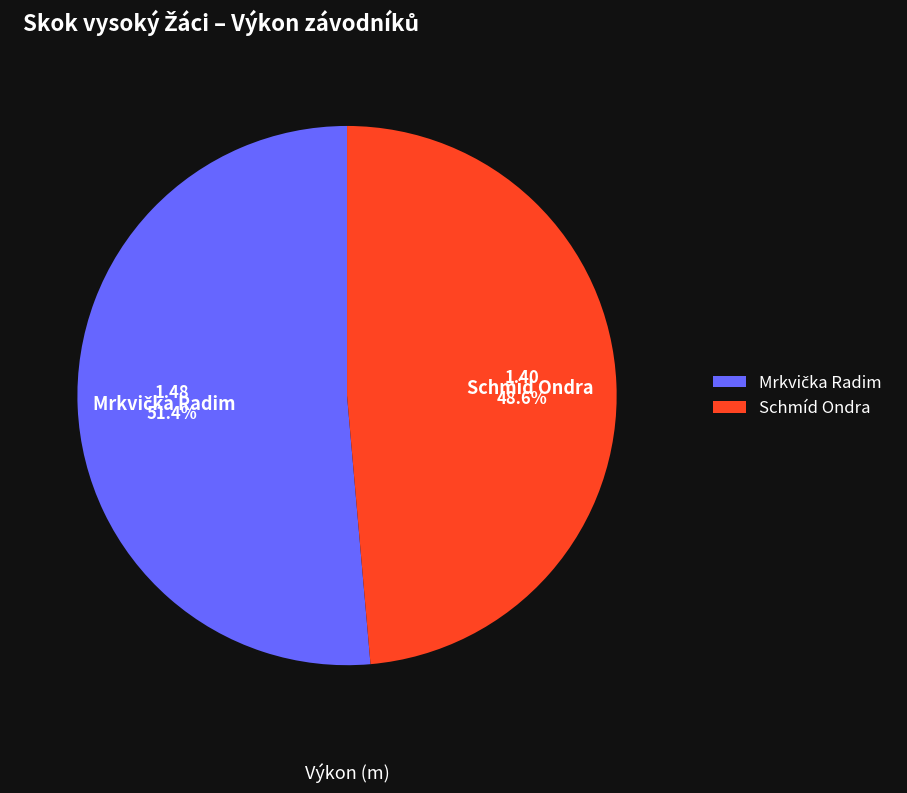

Which category has the smallest portion of the pie?

Schmíd Ondra